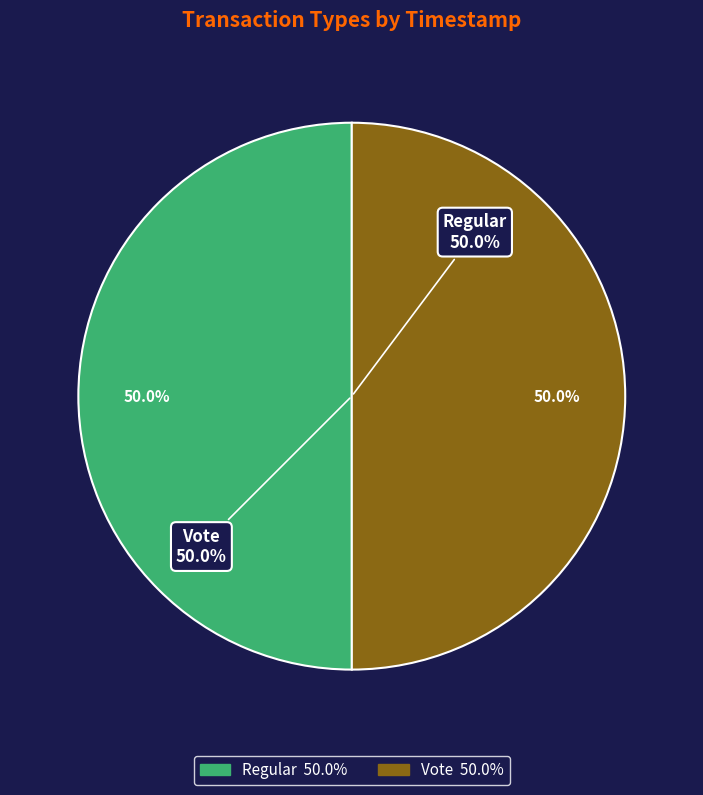

Which category has the biggest portion of the pie?

Regular